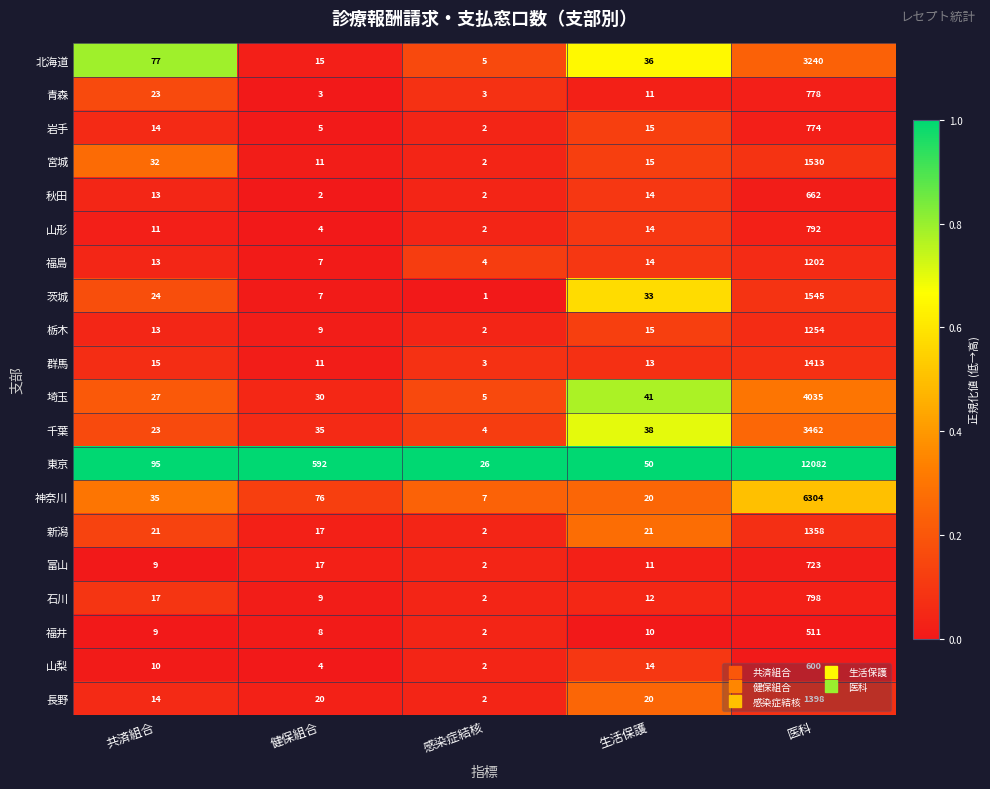

What is the spread (max minus min) of values at 感染症結核?

25